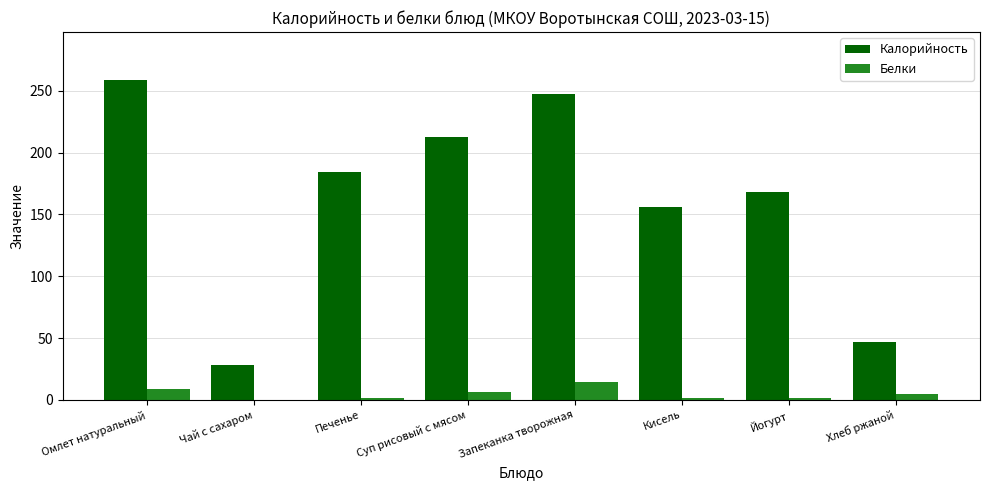

How many series are shown in this chart?

2